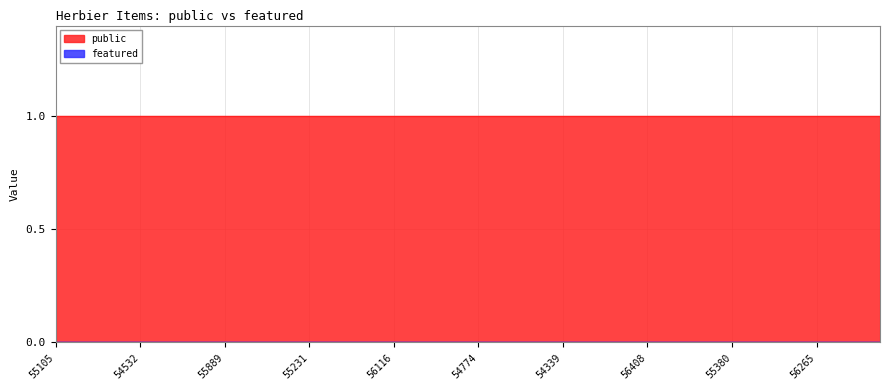

True or false: featured has more than 0 points higher than both neighbors.

False